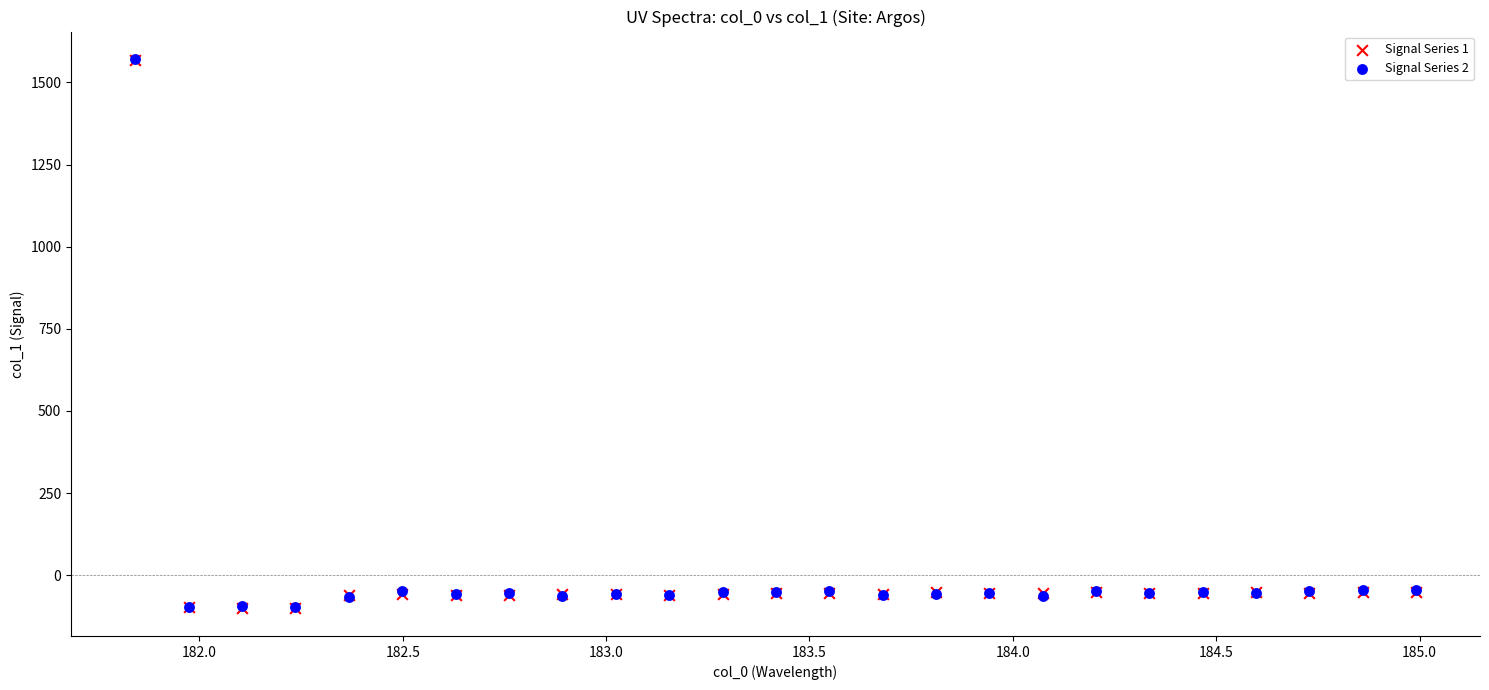

What are all the series names shown in the legend?

Signal Series 1, Signal Series 2